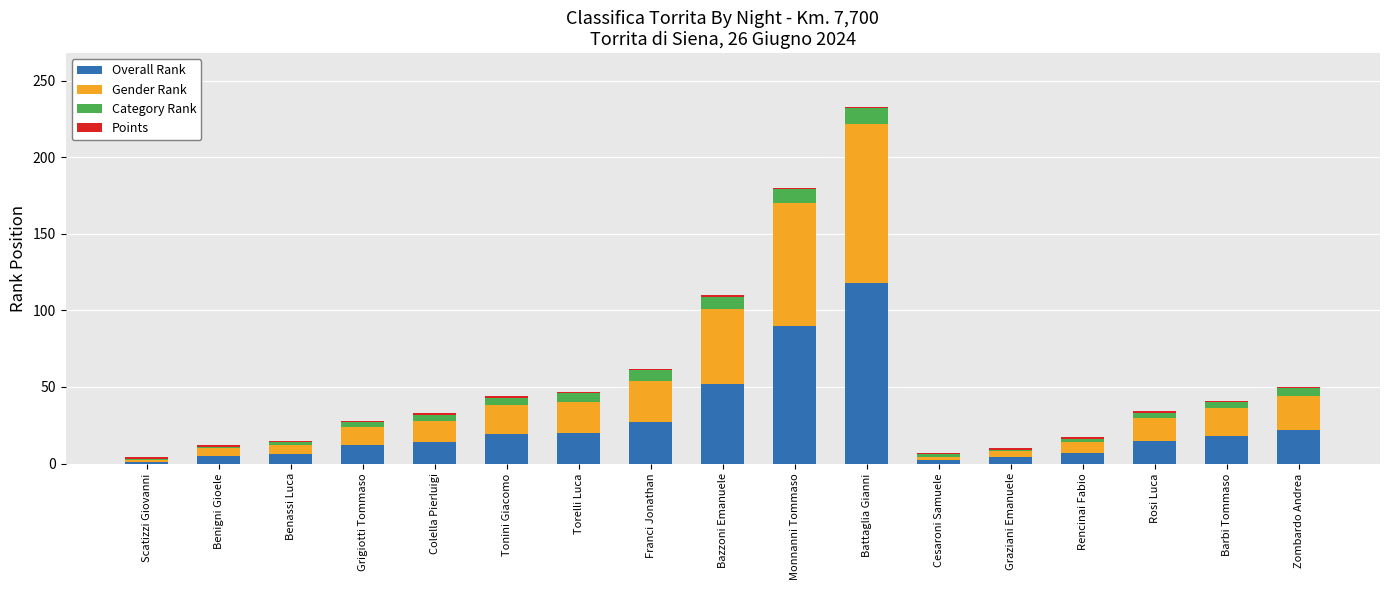

Which category has the highest value in the Overall Rank series?

Battaglia Gianni